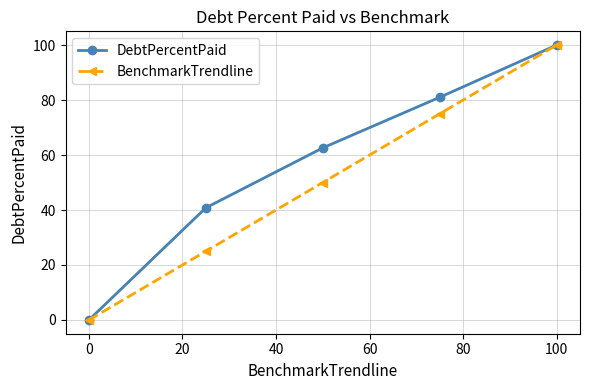

True or false: DebtPercentPaid has more than 0 interior local peaks.

False